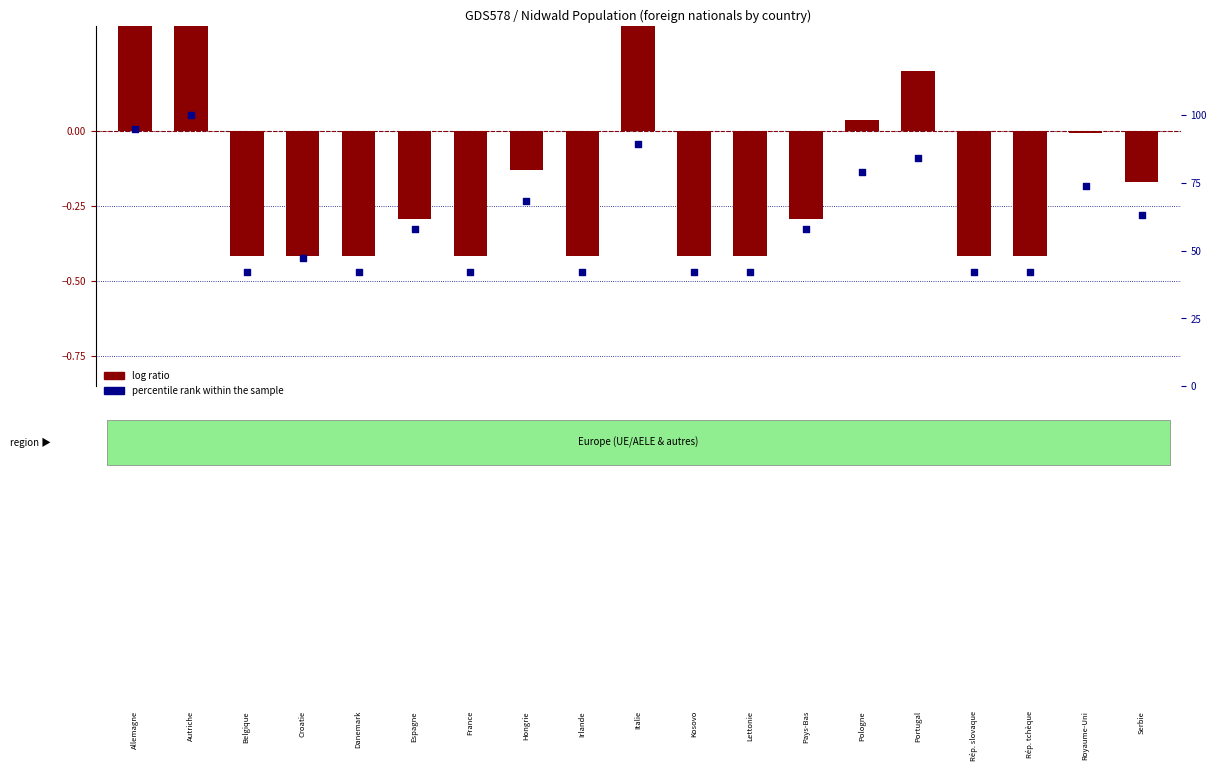

Which series contains the highest Y value?

percentile rank within the sample